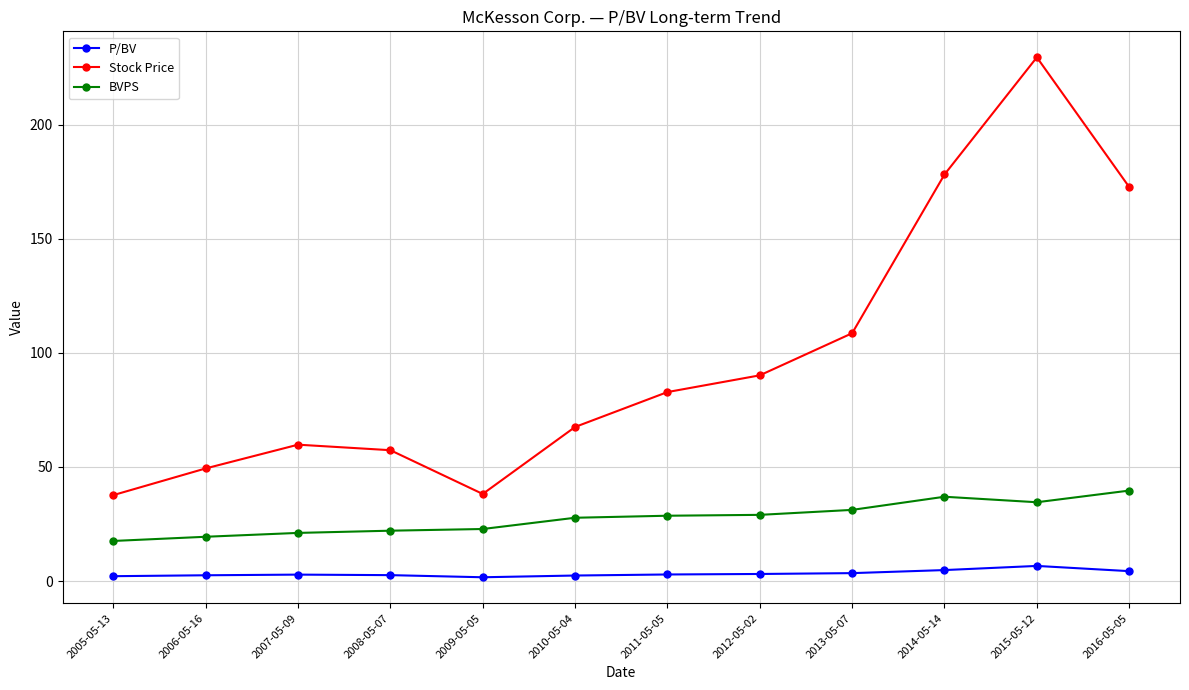

What is the value of the Stock Price point at the 3rd from the left?

59.8